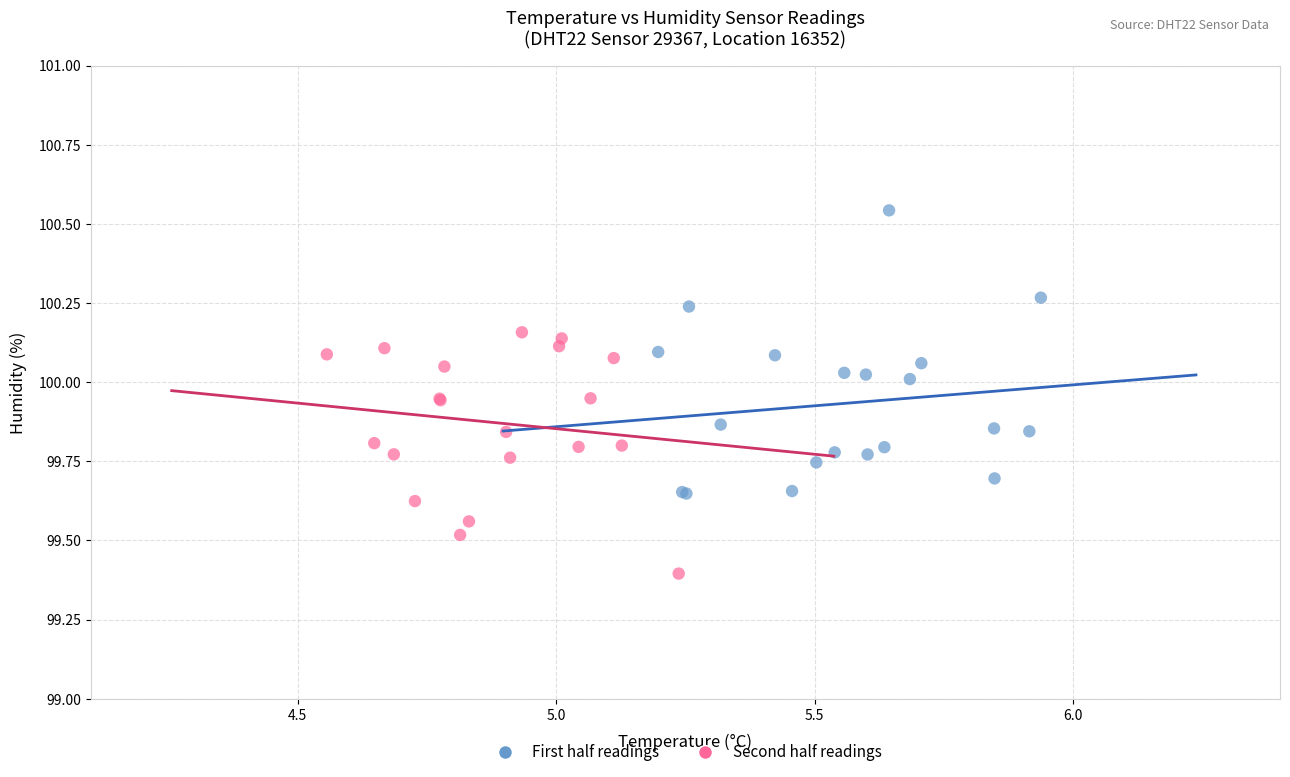

Which series has the largest Y range (max minus min)?

First half readings